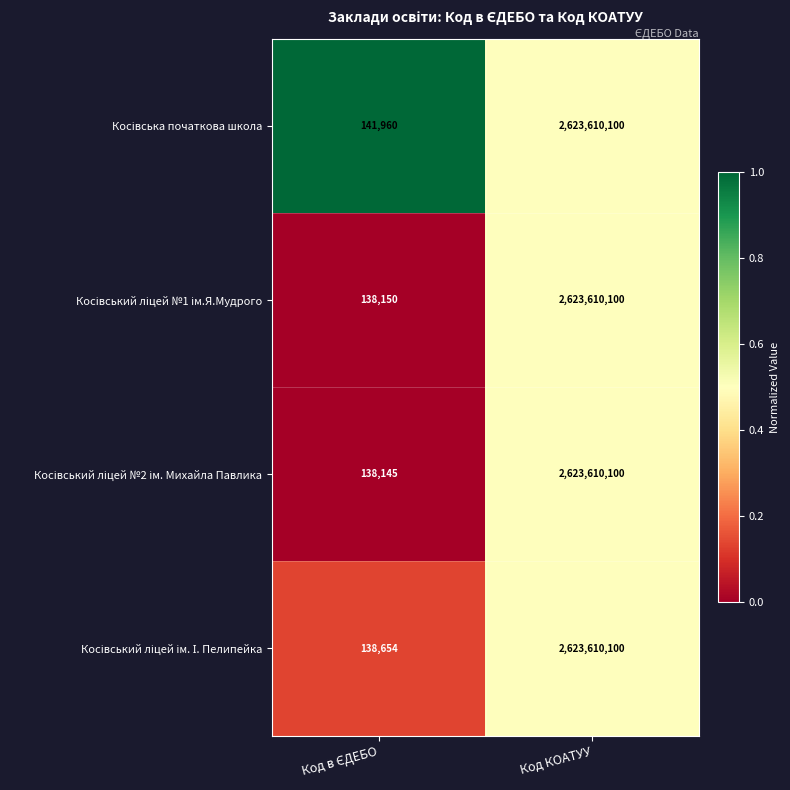

At which category is the sum across all series the highest?

Код КОАТУУ